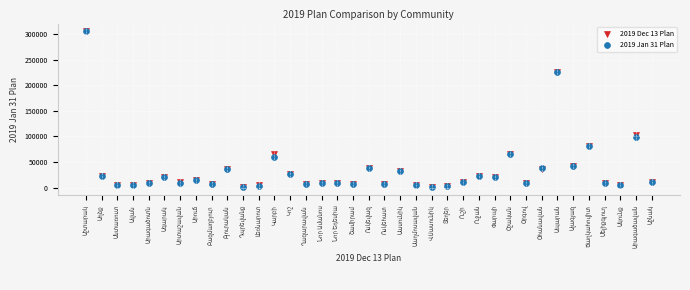

What are all the series names shown in the legend?

2019 Dec 13 Plan, 2019 Jan 31 Plan